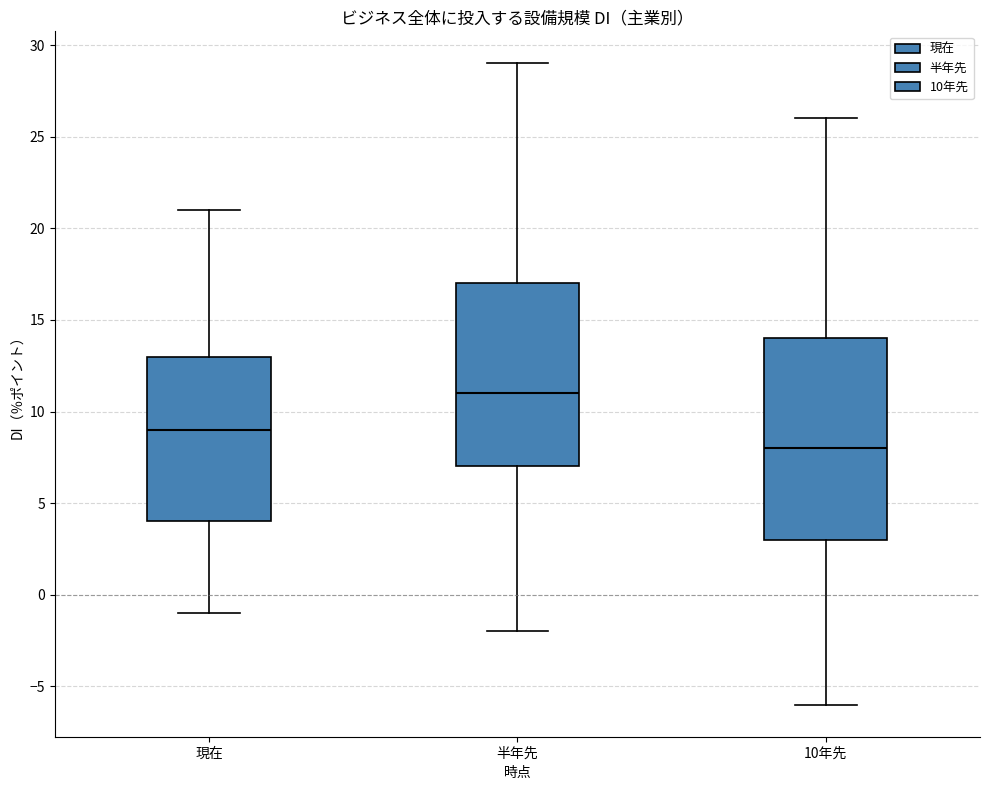

Reading left to right, transcribe this box plot: for each box, give where its median line is, the range the box spans, and where its two whiskers end, as read against the y-axis. The values are not printed on the chart, so give them approximately, as read against the axis.

現在: median 9, box 4 to 13, whiskers -1 to 21
半年先: median 11, box 7 to 17, whiskers -2 to 29
10年先: median 8, box 3 to 14, whiskers -6 to 26